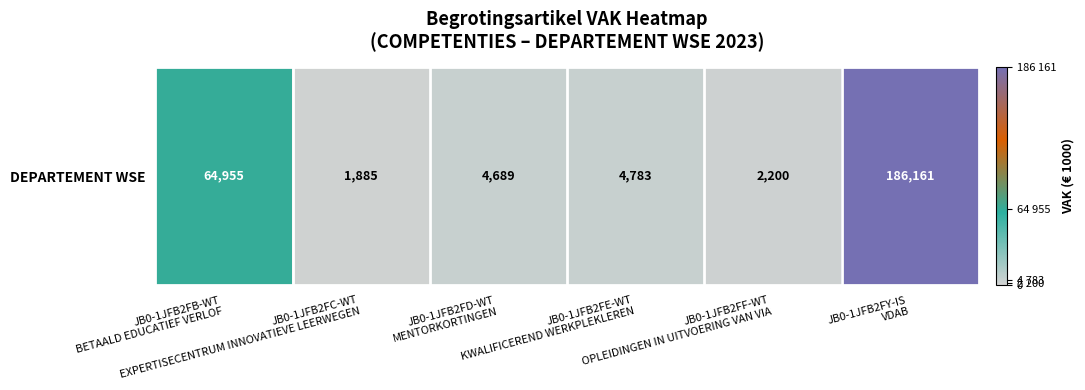

Between JB0-1JFB2FF-WT
OPLEIDINGEN IN UITVOERING VAN VIA and JB0-1JFB2FC-WT
EXPERTISECENTRUM INNOVATIEVE LEERWEGEN, which is larger?

JB0-1JFB2FF-WT
OPLEIDINGEN IN UITVOERING VAN VIA